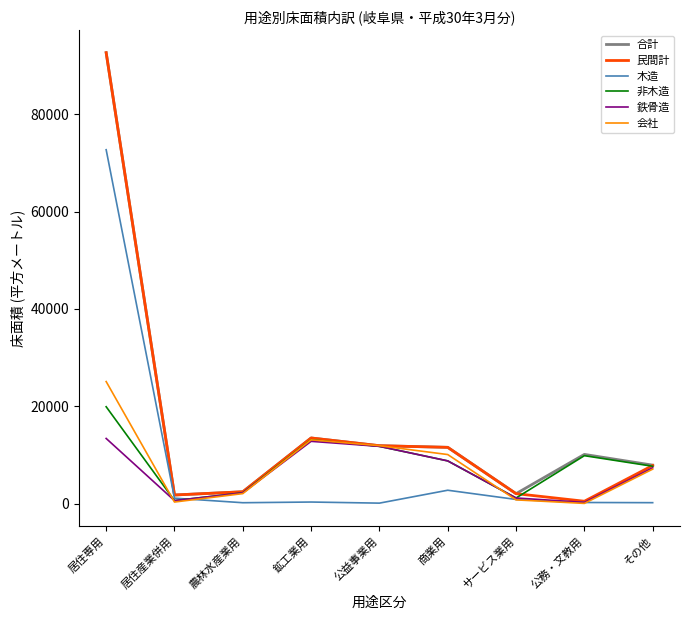

Is it true that 合計 equals 11587 at 商業用?

True